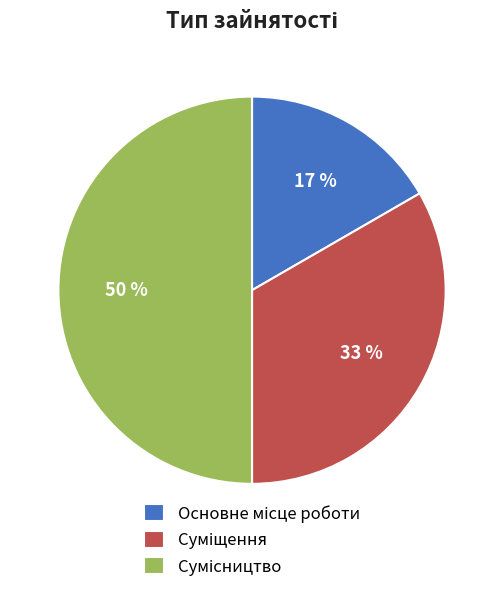

To the nearest percent, what is the difference between the largest and smallest slice percentages?

33%